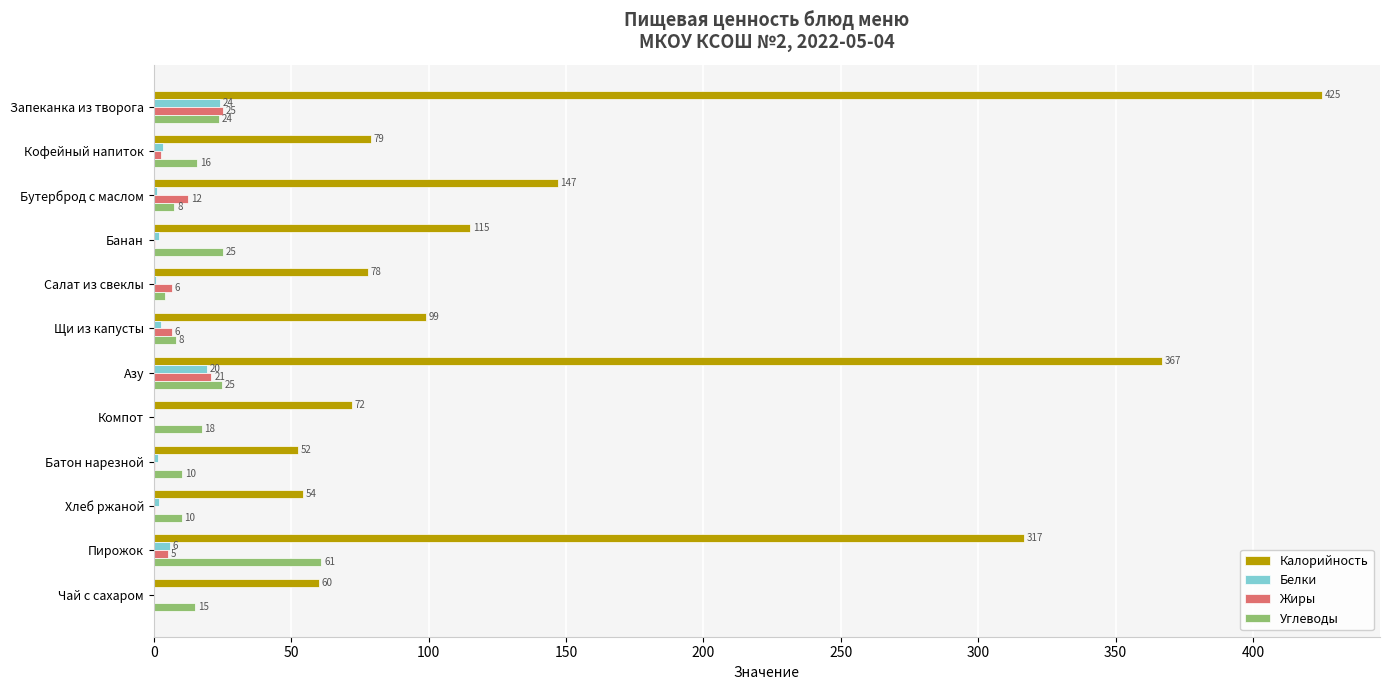

What is the maximum value for Жиры?

25.2